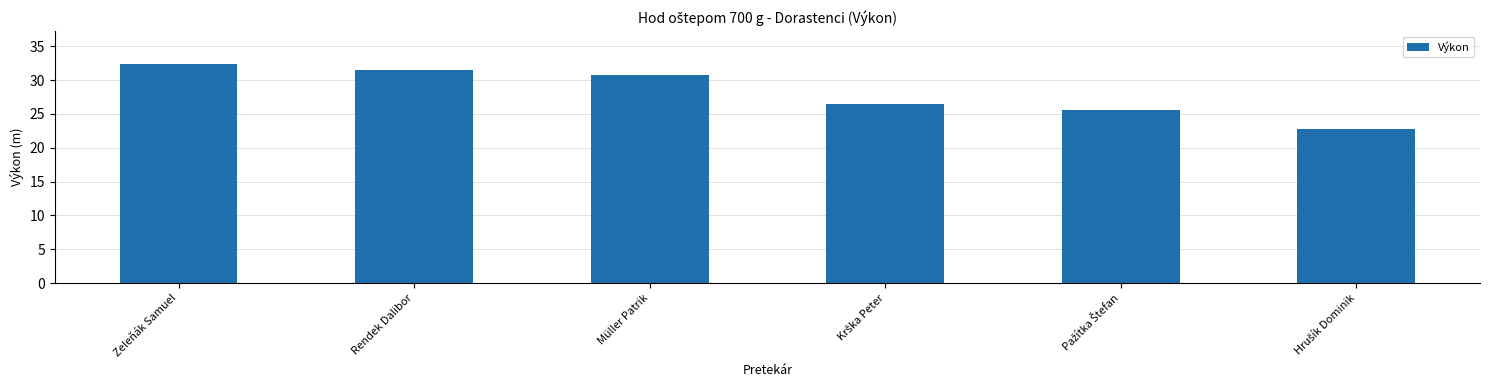

What is the sum of all values?

169.5